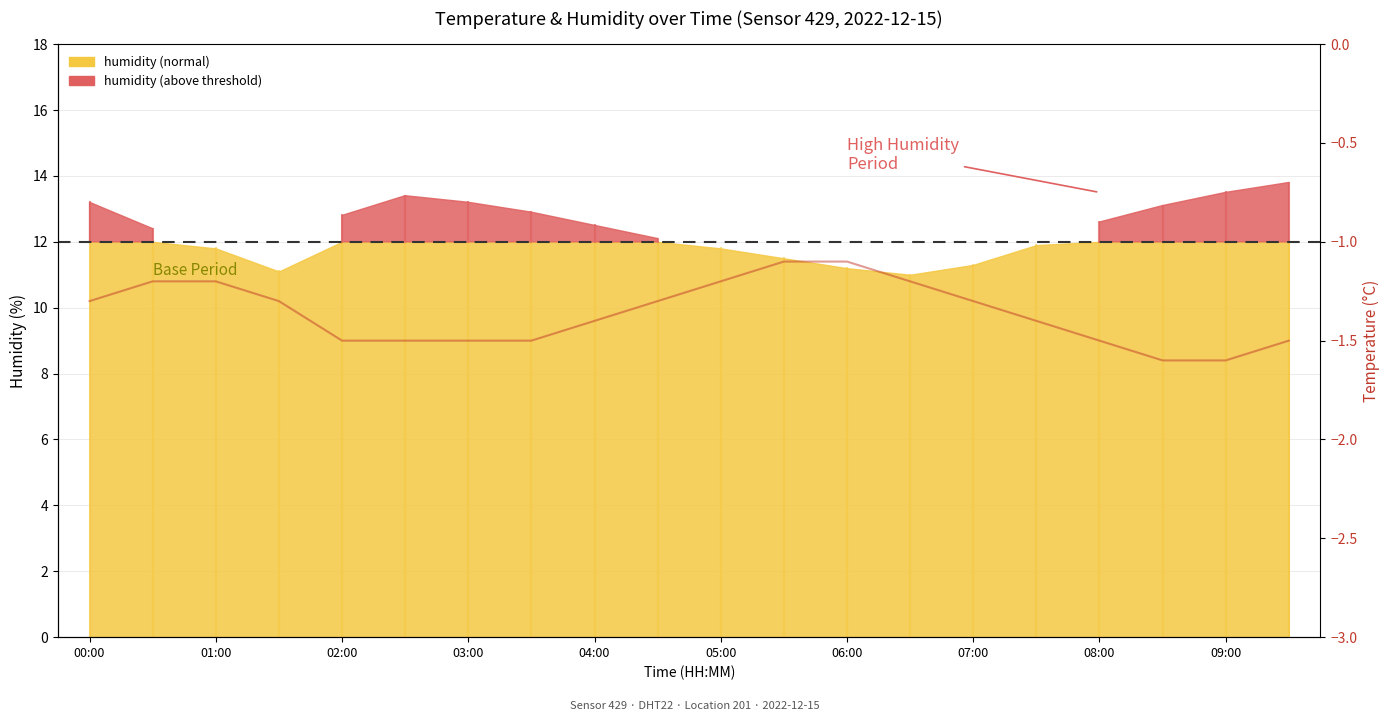

Where is the data nearest to the value -1?

11